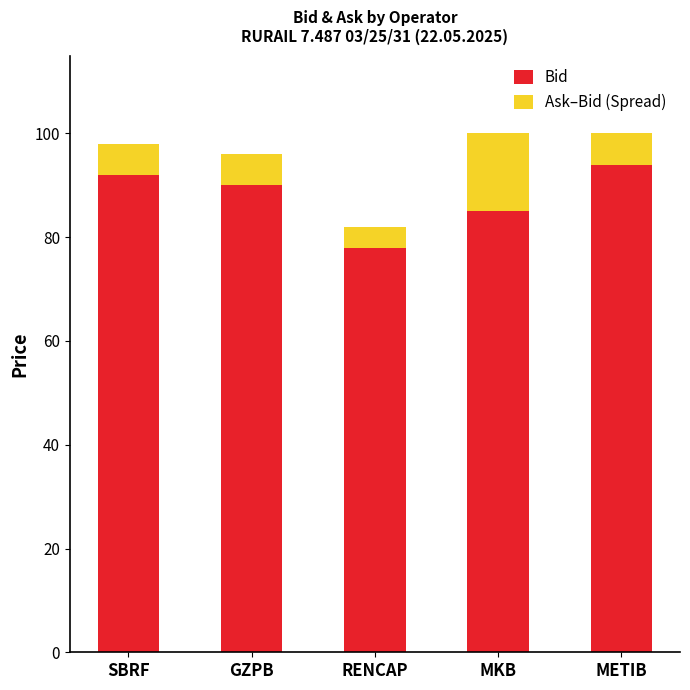

Count the Bid values in the range 85 to 92.

3